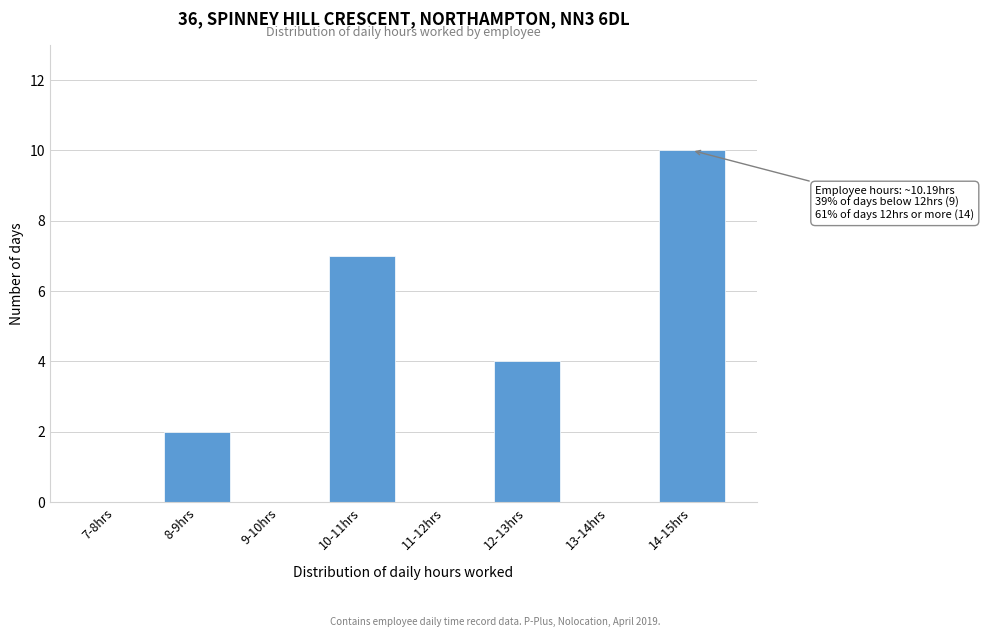

Reading left to right, list all the values displayed in this chart.

7-8hrs=0	8-9hrs=2	9-10hrs=0	10-11hrs=7	11-12hrs=0	12-13hrs=4	13-14hrs=0	14-15hrs=10